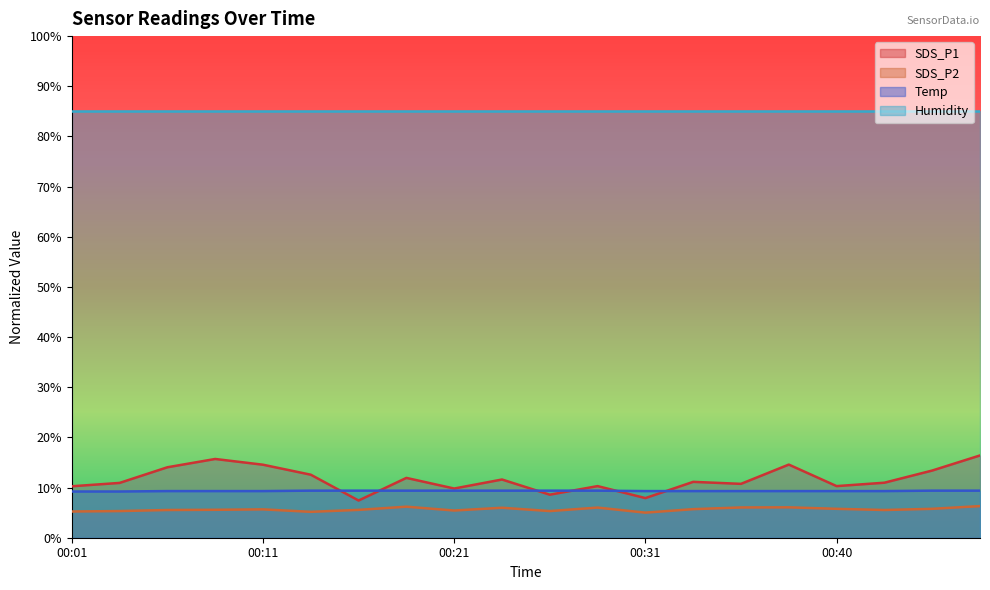

What is the smallest value displayed?

5.0